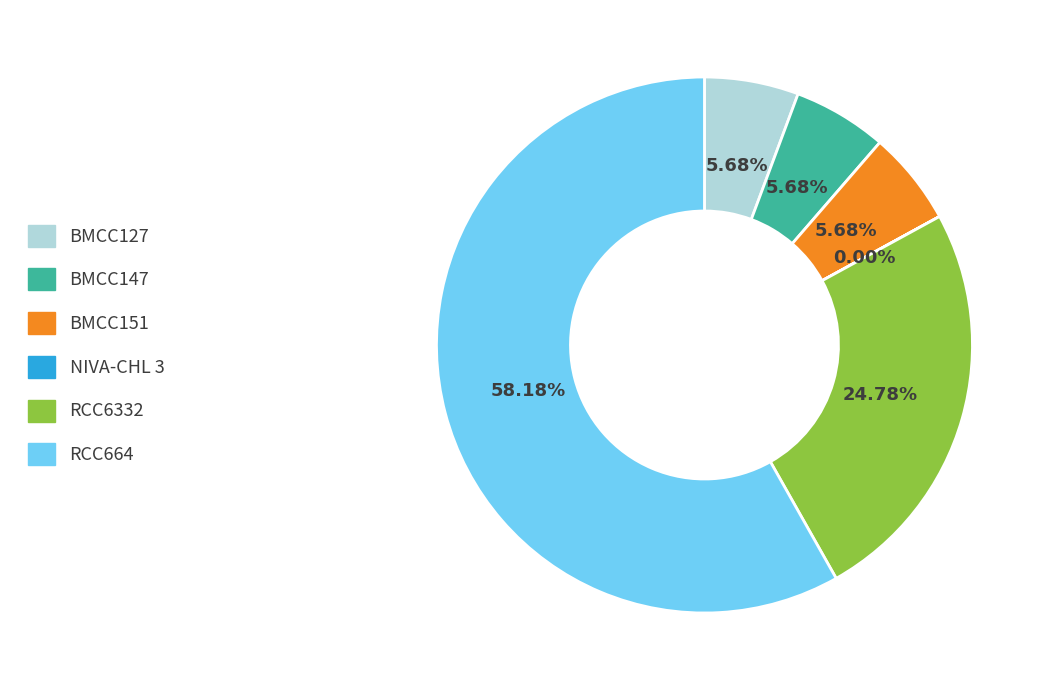

To the nearest percent, what portion does BMCC147 represent?

6%